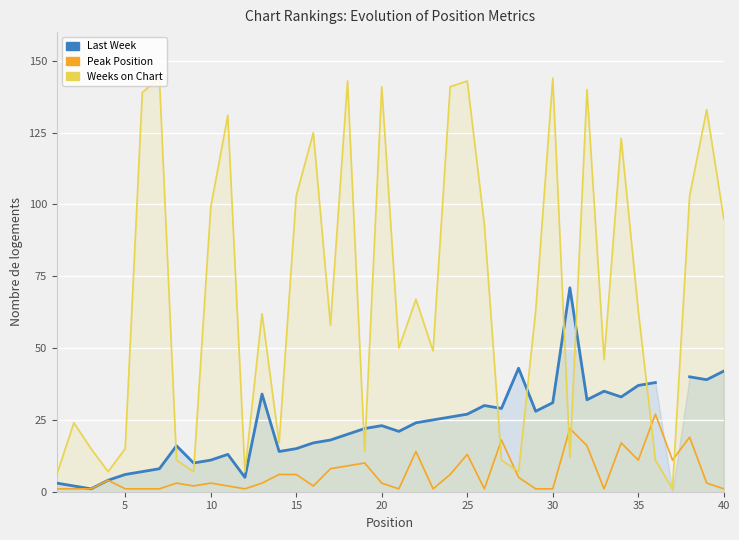

How many interior local peaks does the Last Week series have?

8